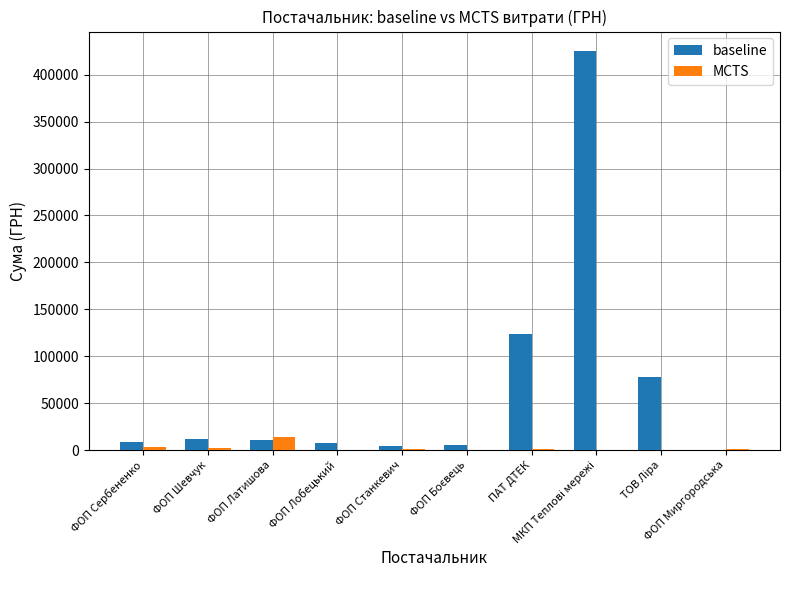

What is the maximum value for MCTS?

14087.0